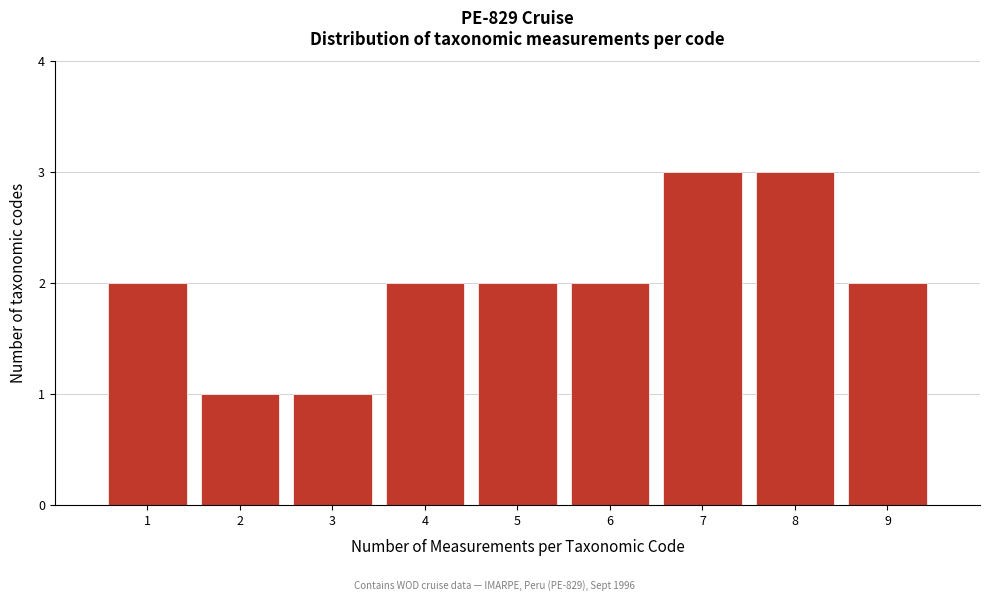

How tall is the bar that spans 0.5 to 1.5 on the x-axis? The values are not printed on the chart, so give them approximately, as read against the axis.

2